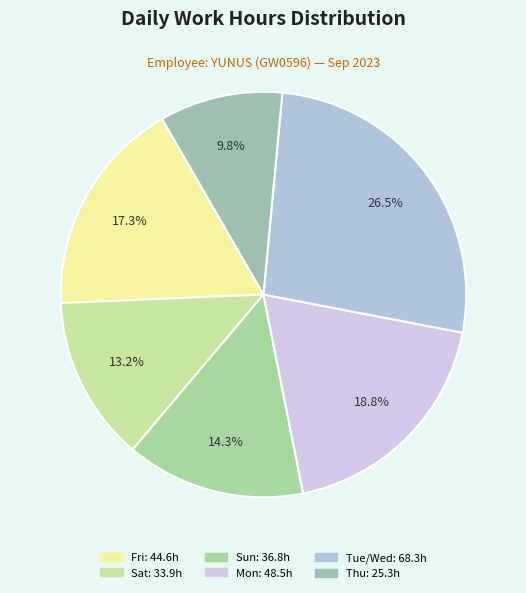

Count the number of slices in the pie.

6